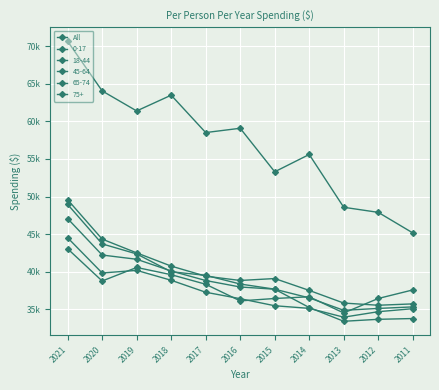

Is this an area chart (filled region under the line)?

No